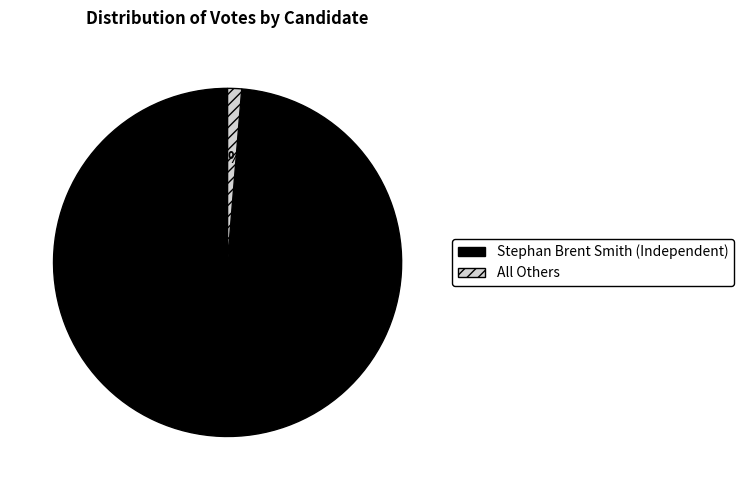

Between All Others and Stephan Brent Smith (Independent), which is larger?

Stephan Brent Smith (Independent)